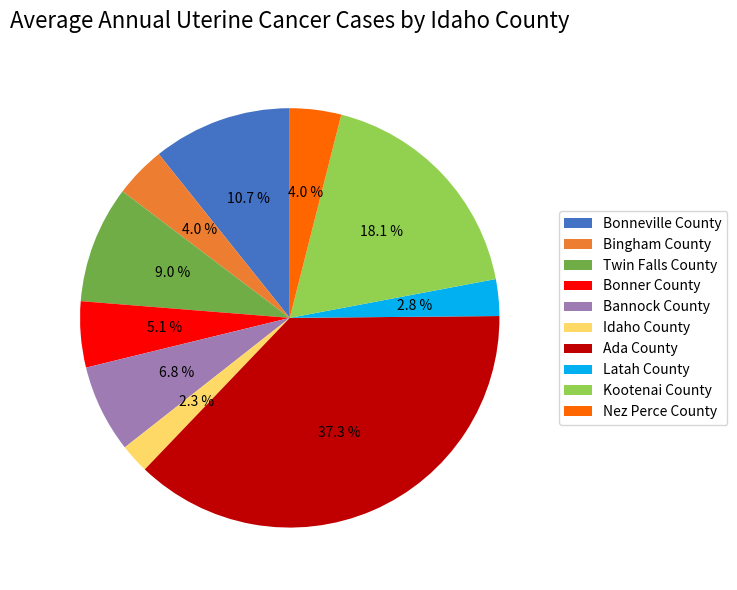

Which category has the biggest portion of the pie?

Ada County